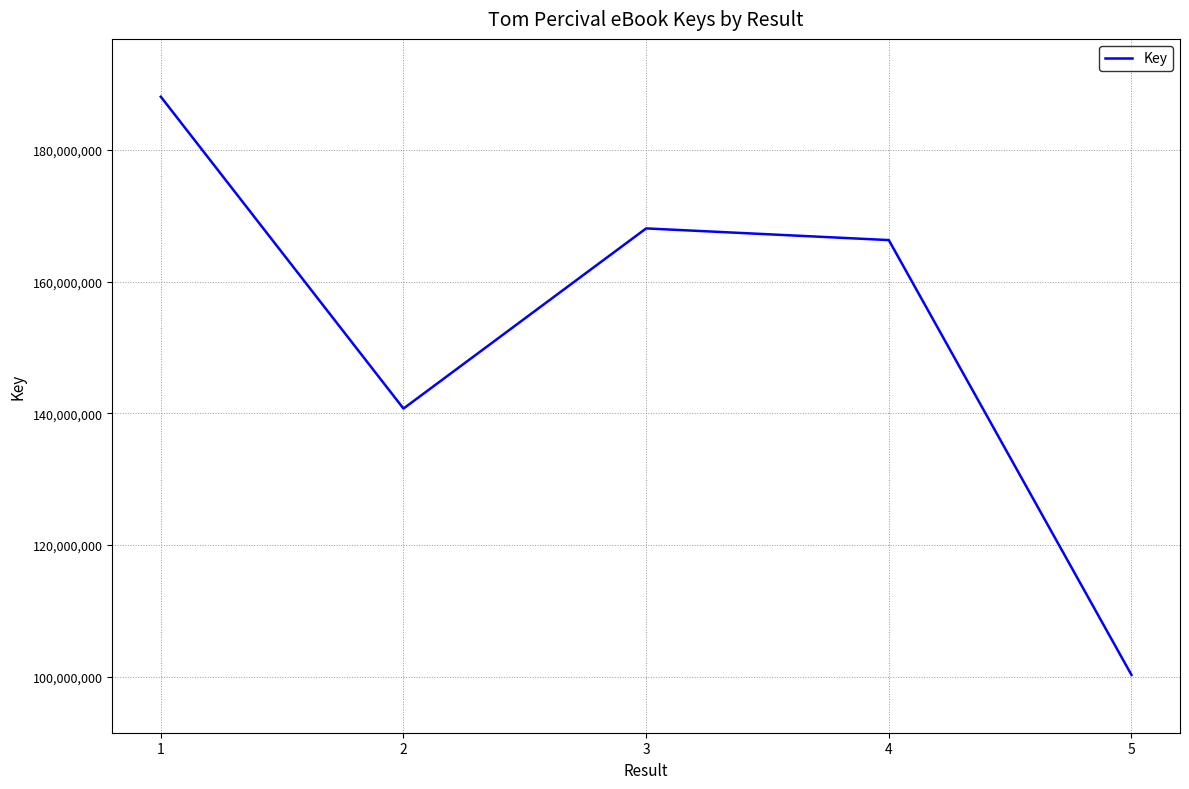

The value at 1 is 90590201. True or false?

False